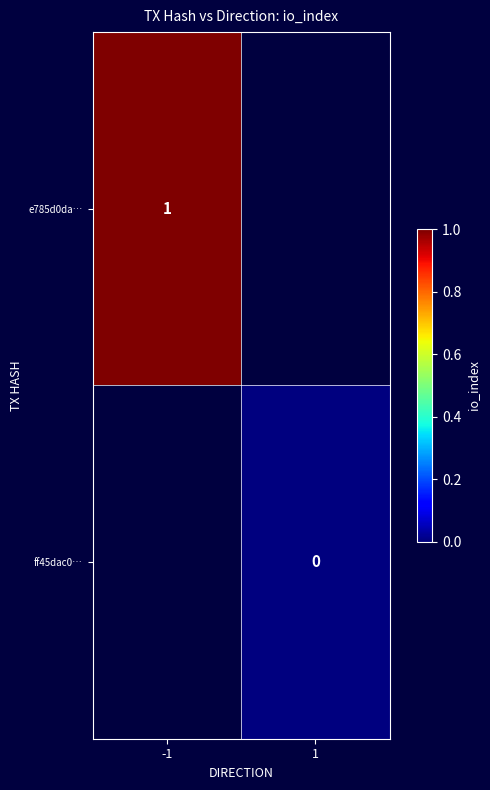

Is the value of e785d0da… at -1 greater than the value of ff45dac0… at 1?

Yes